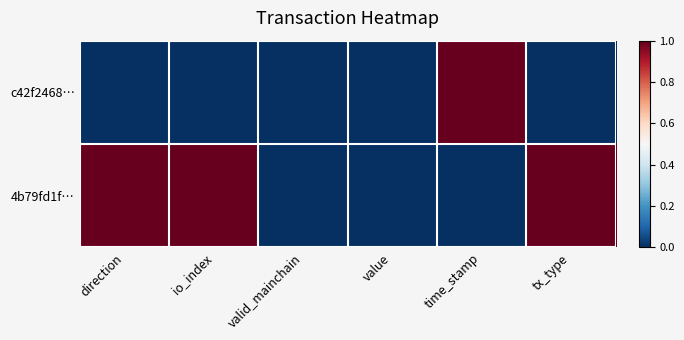

Rank the series by their maximum value, from lowest to highest.

c42f2468…, 4b79fd1f…